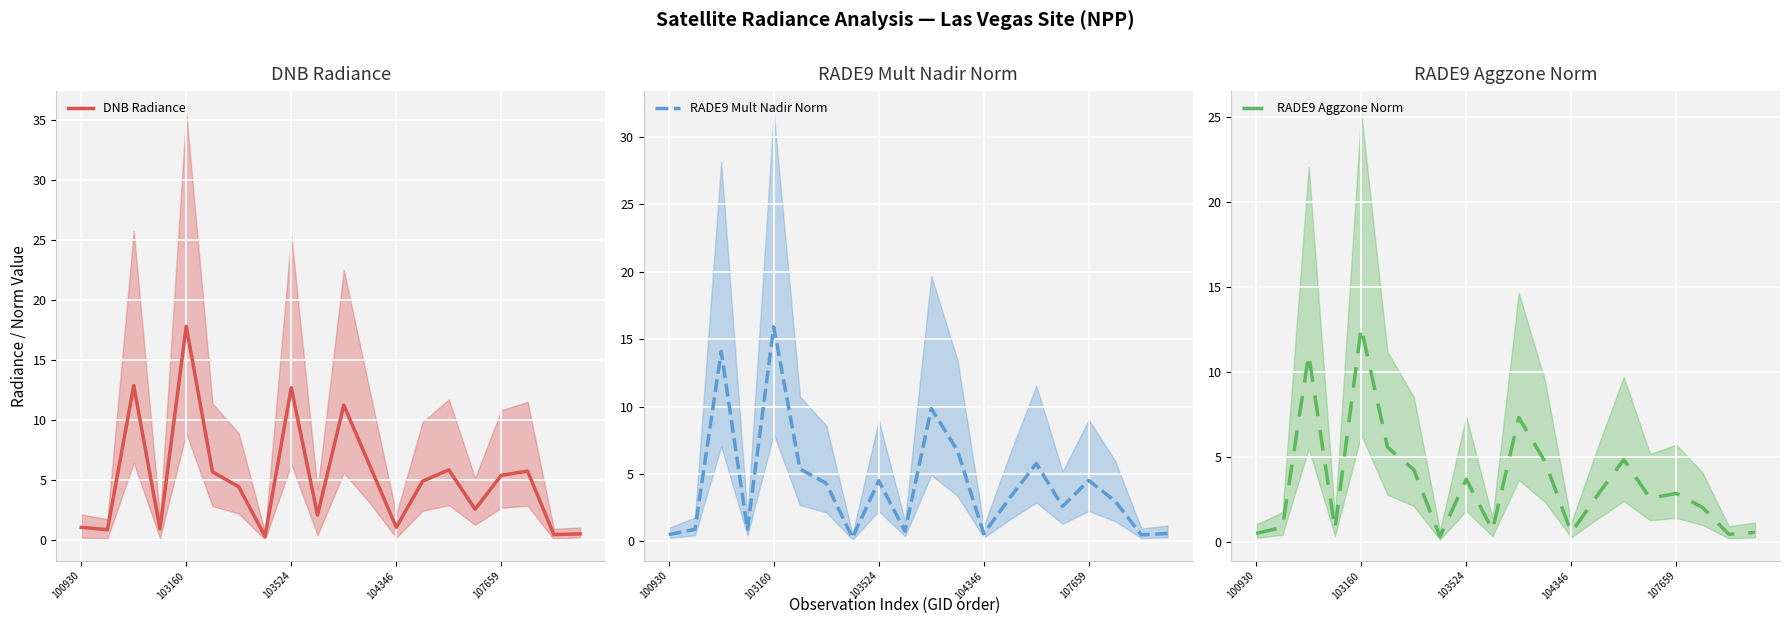

What is the minimum value for DNB Radiance?

0.3